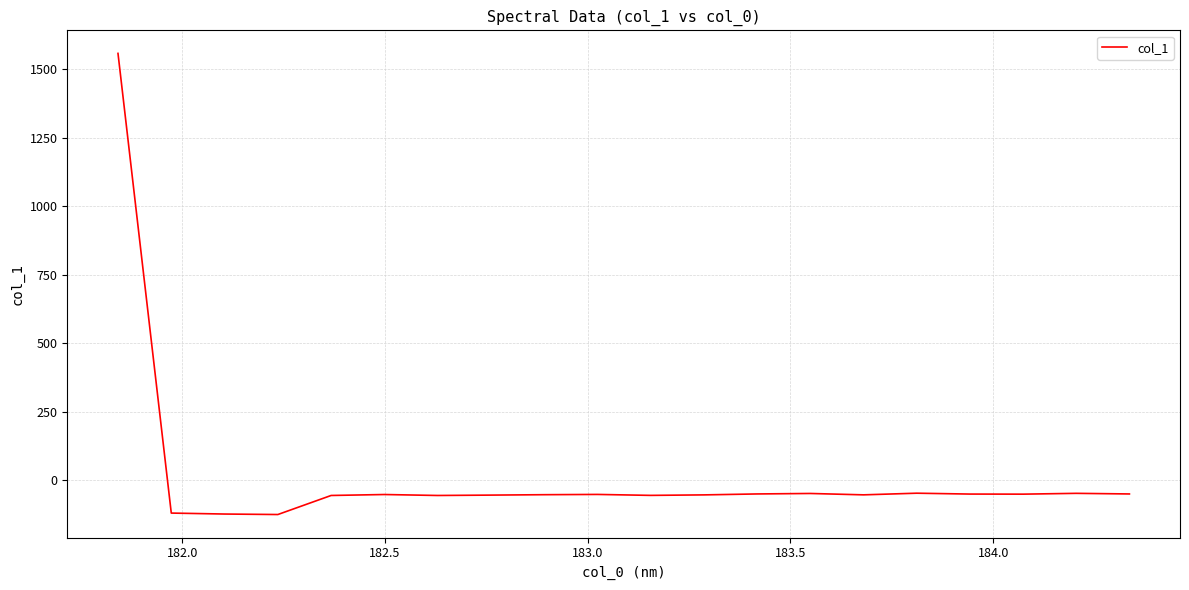

What is the difference between the second highest and second lowest values?

76.1